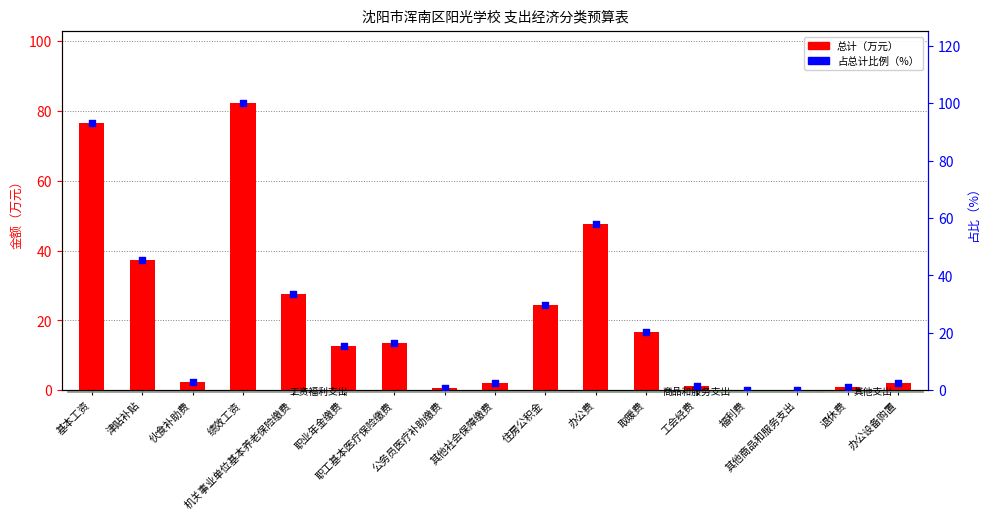

Which series has the largest total across all categories?

占总计比例（%）